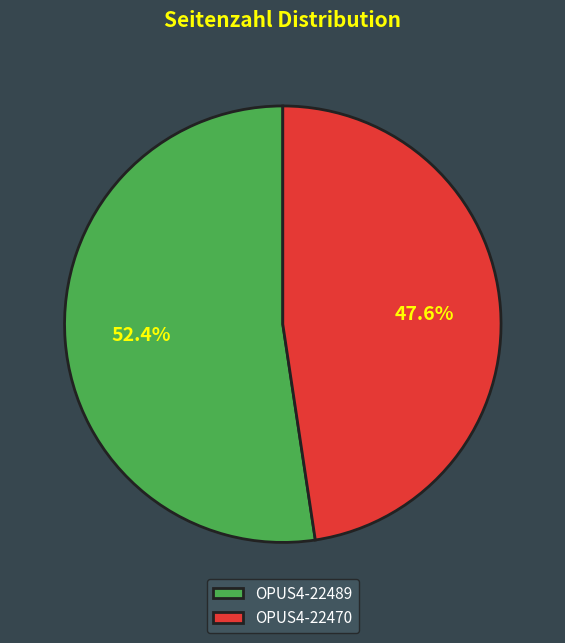

What is the majority slice?

OPUS4-22489